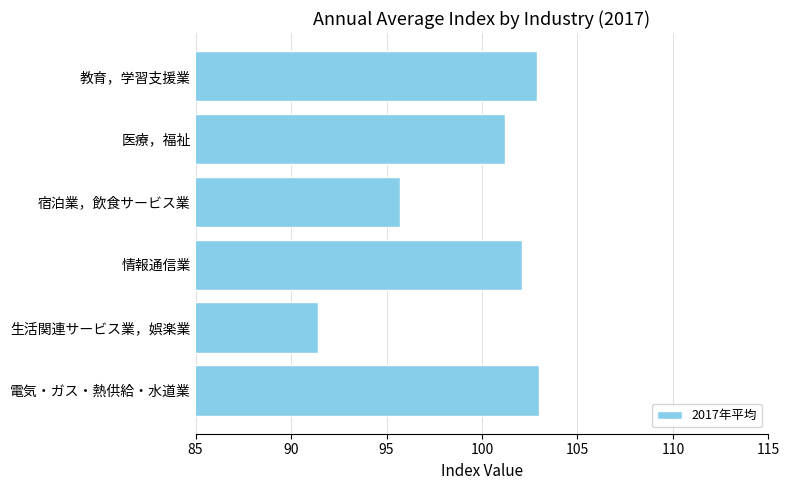

What is the change in value from 電気・ガス・熱供給・水道業 to 生活関連サービス業，娯楽業?

-11.6